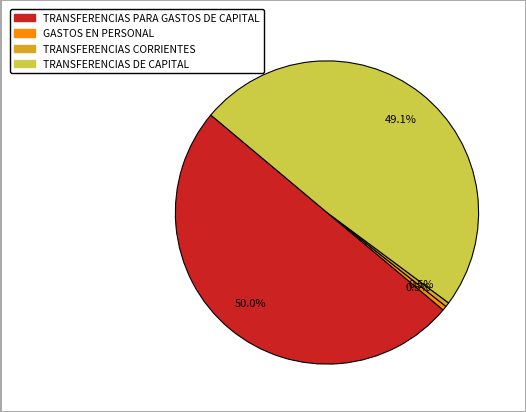

Combined, do TRANSFERENCIAS DE CAPITAL and TRANSFERENCIAS PARA GASTOS DE CAPITAL account for over 50%?

Yes